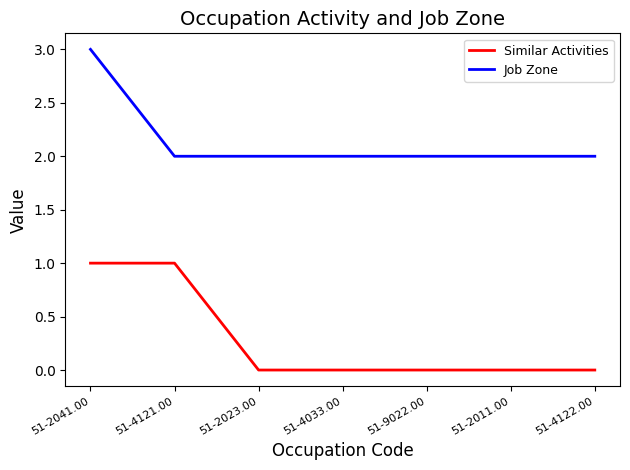

True or false: Similar Activities and Job Zone cross at least once.

False